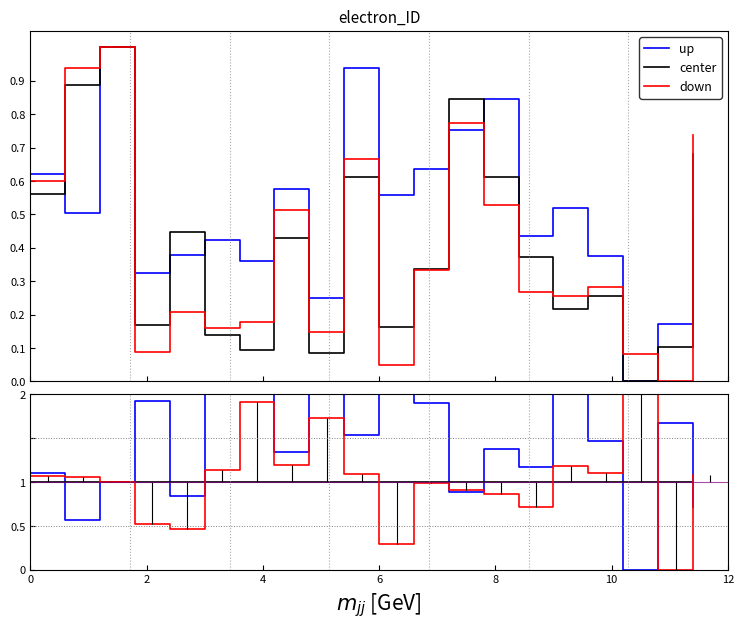

Is it true that up equals 4.7 at 6?

False